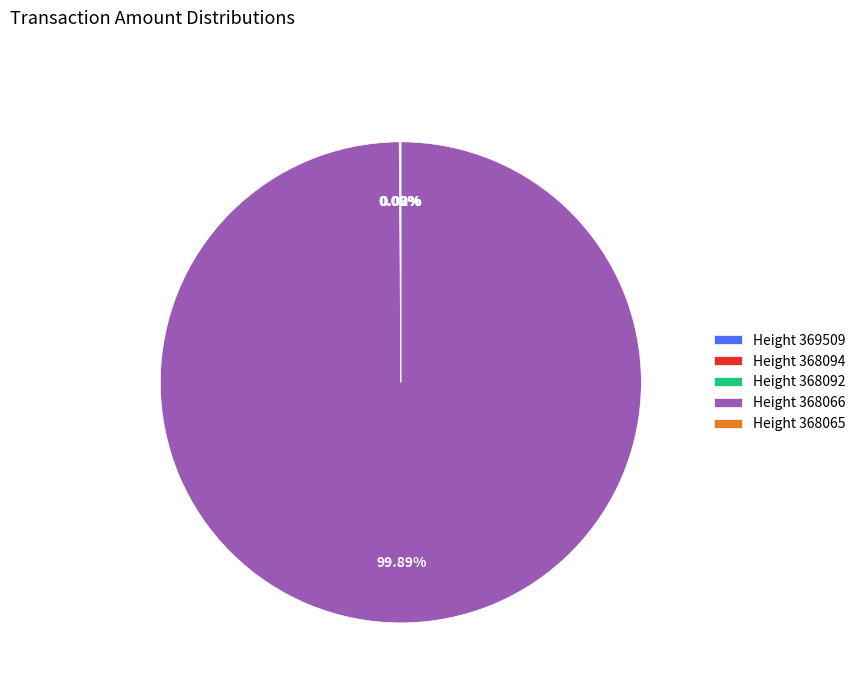

Does any single category account for the majority?

Yes